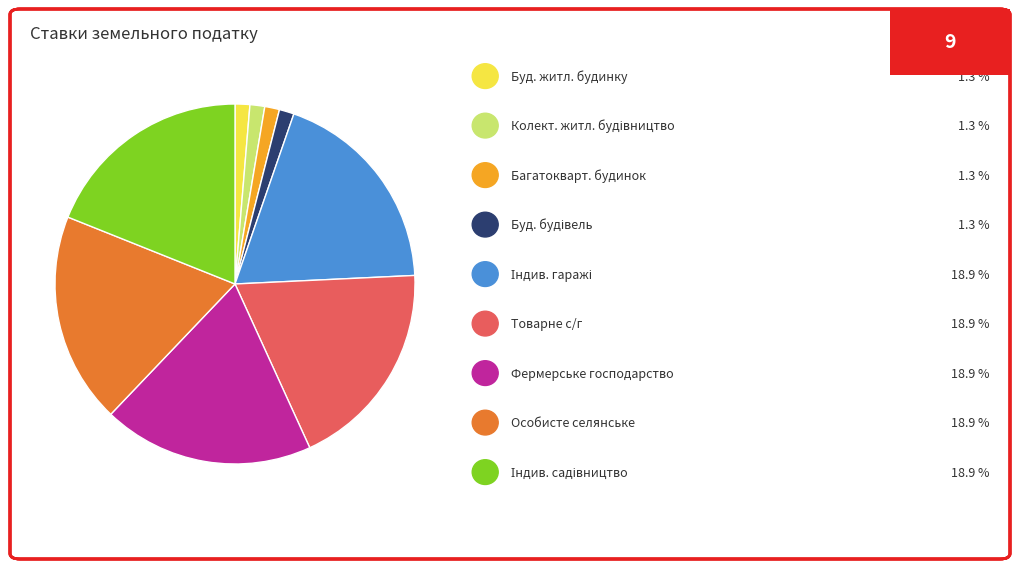

Does any single category account for the majority?

No